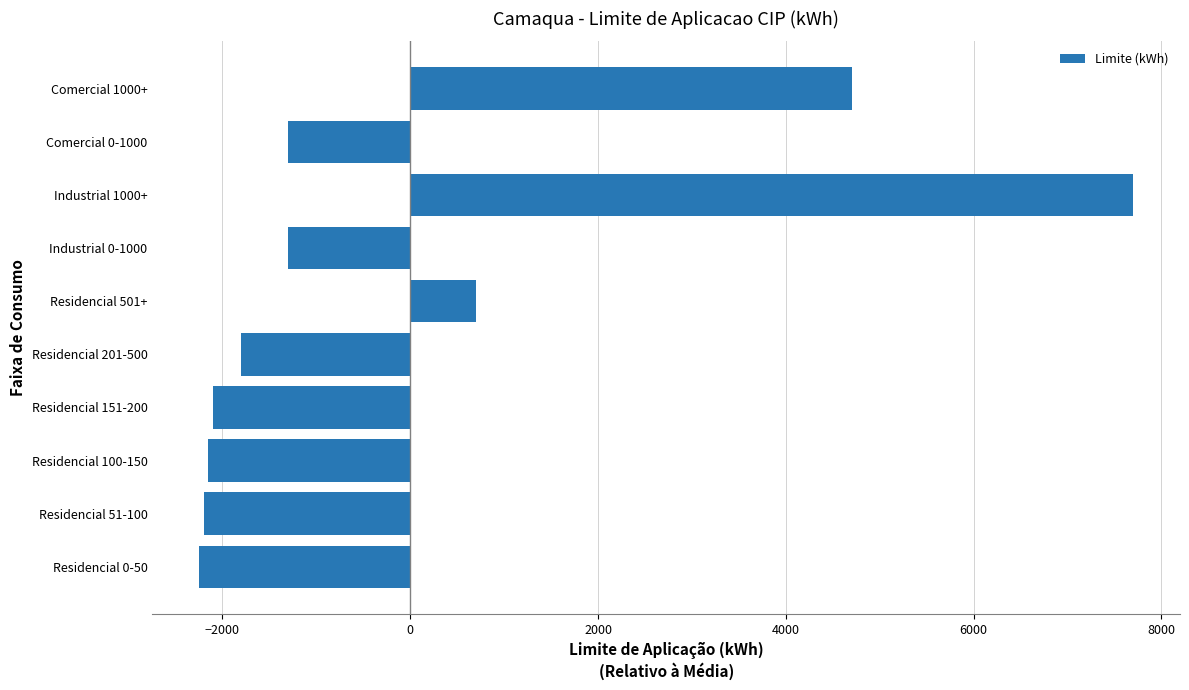

Does the chart contain any negative values?

Yes